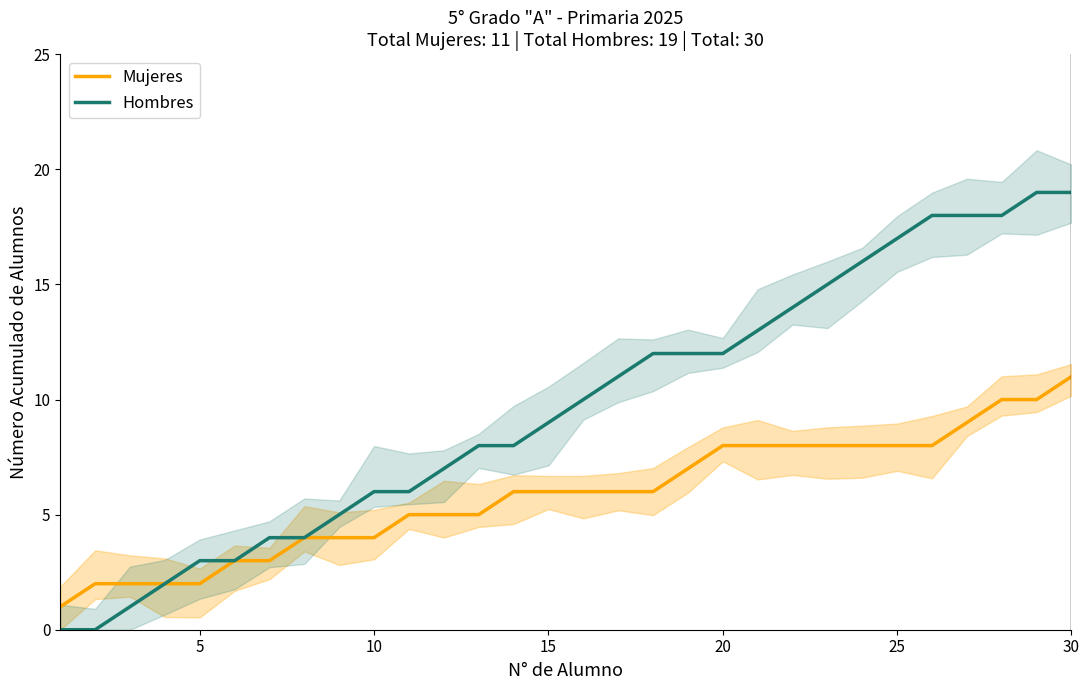

The value of Mujeres at 25 is 5. True or false?

False